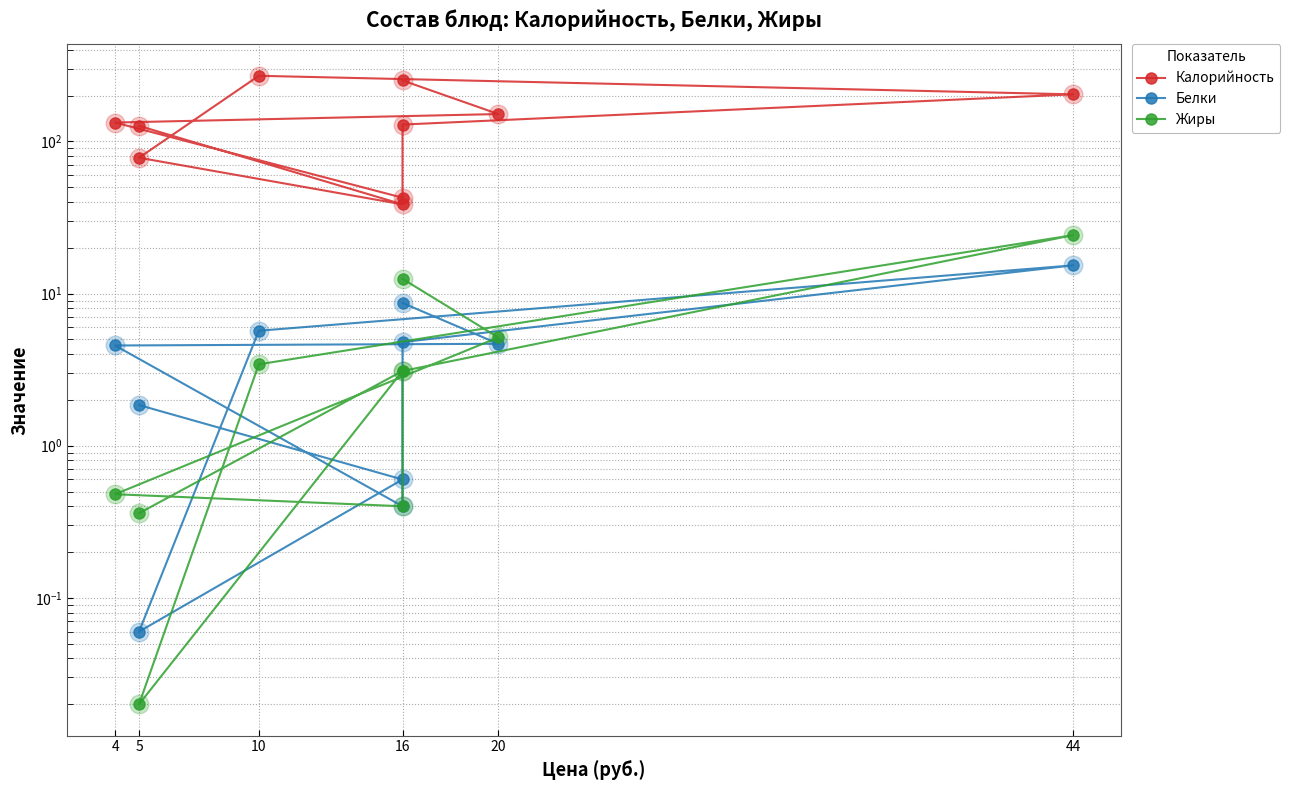

Which series has the largest Y range (max minus min)?

Калорийность